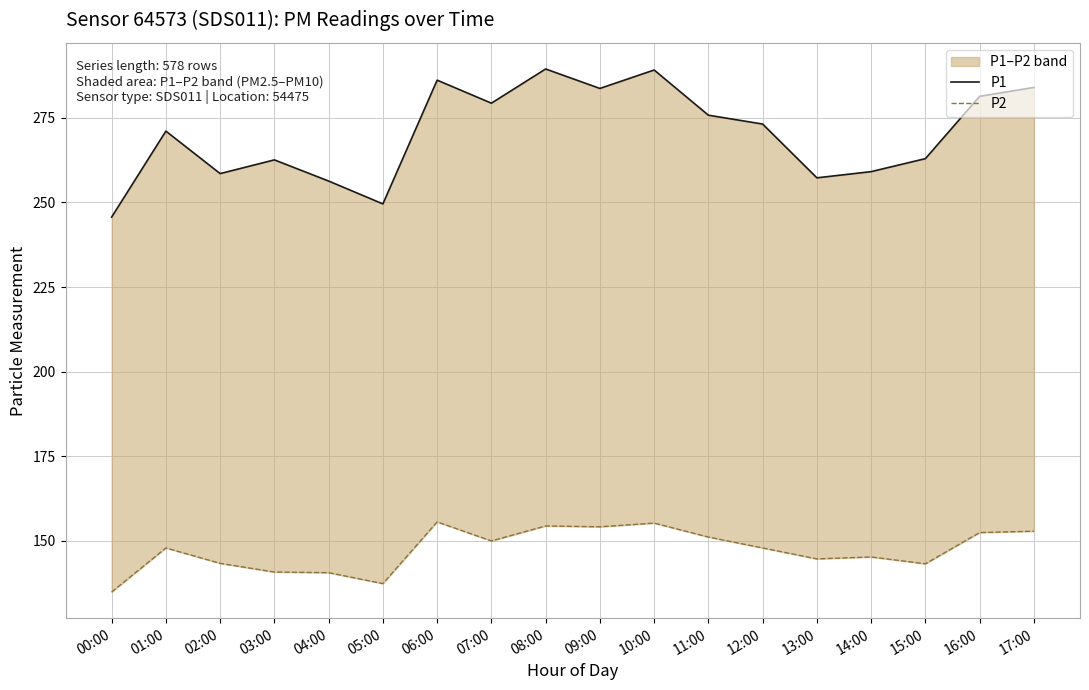

Rank the series by their maximum value, from lowest to highest.

P2, P1